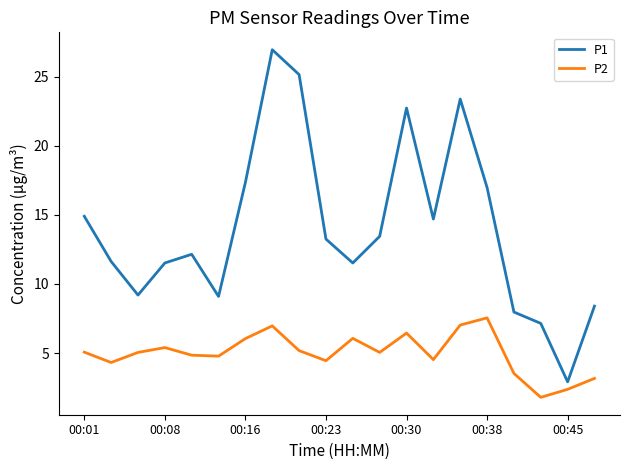

What is the minimum value shown in the chart?

1.8